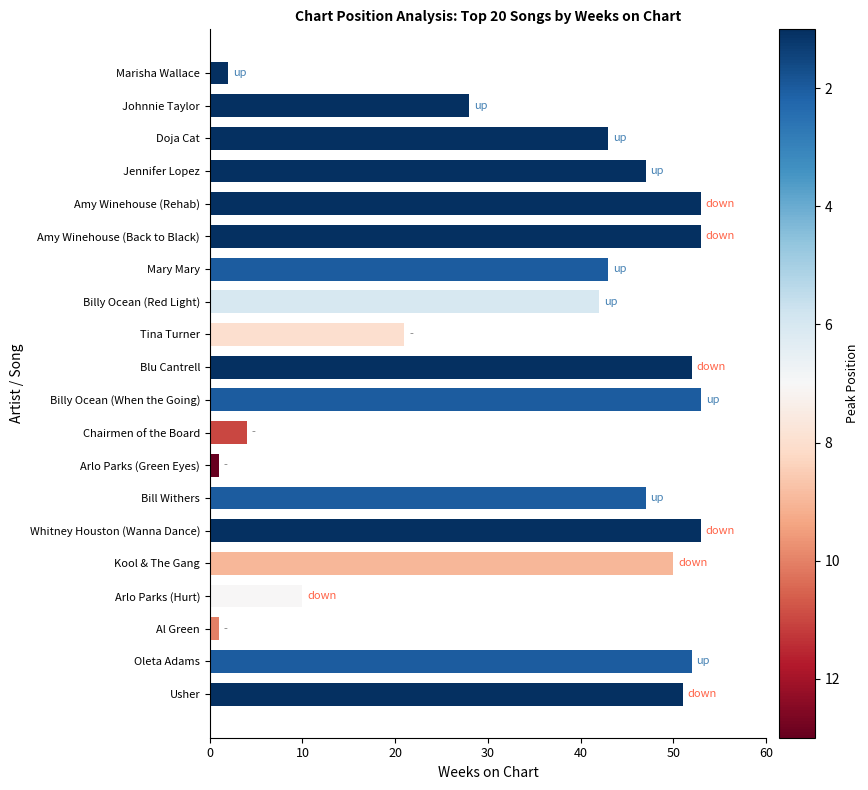

What position from the top is Jennifer Lopez?

4